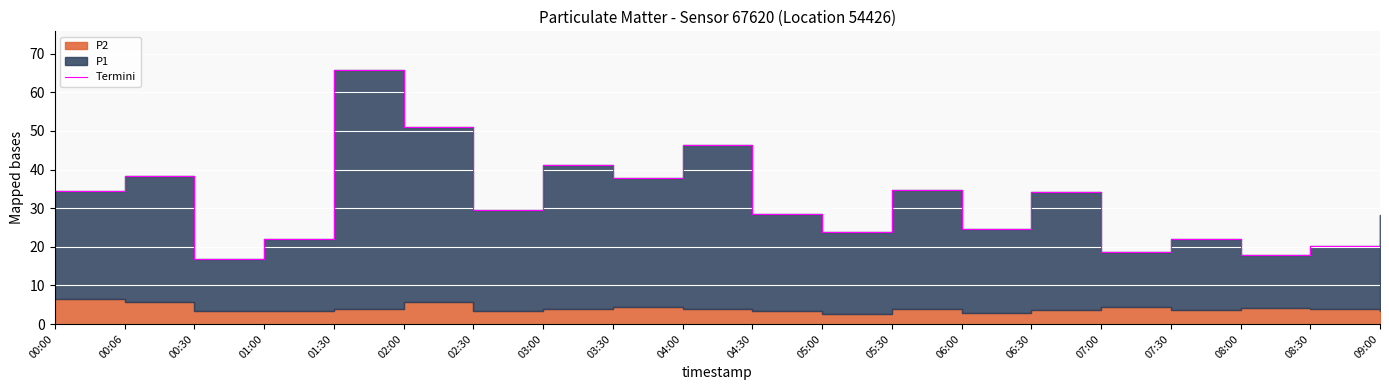

Between 09:00 and 00:30, which is larger?

09:00